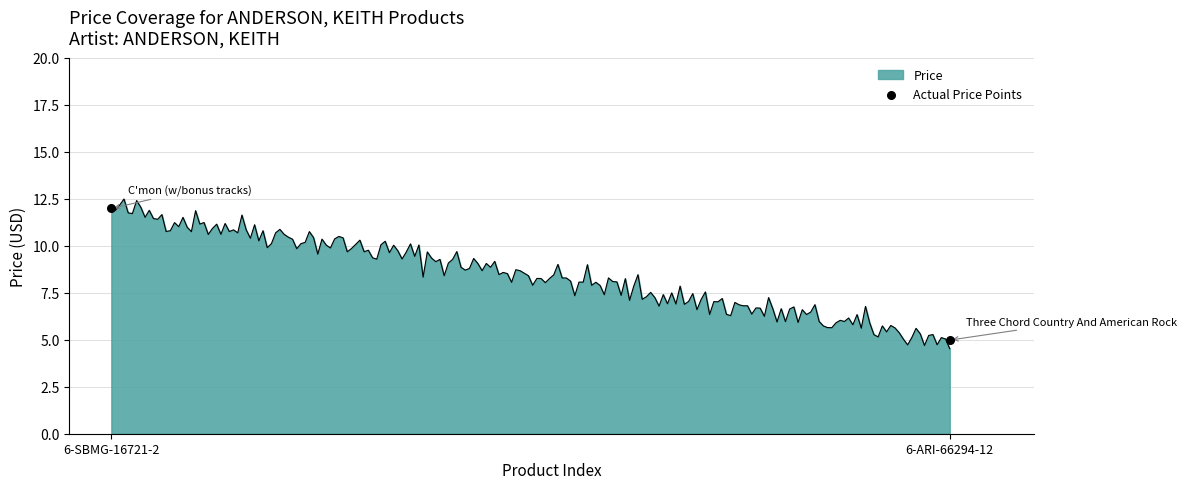

Approximately how many times larger is the value at 6-SBMG-16721-2 compared to 6-ARI-66294-12?

2.4